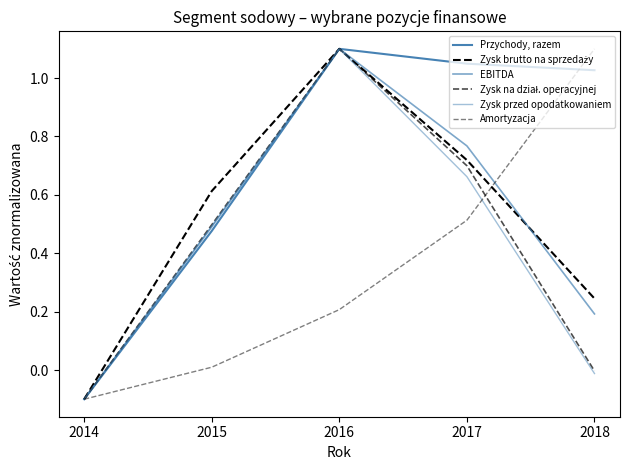

What is the difference between the maximum and minimum values in the Zysk przed opodatkowaniem series?

1.2